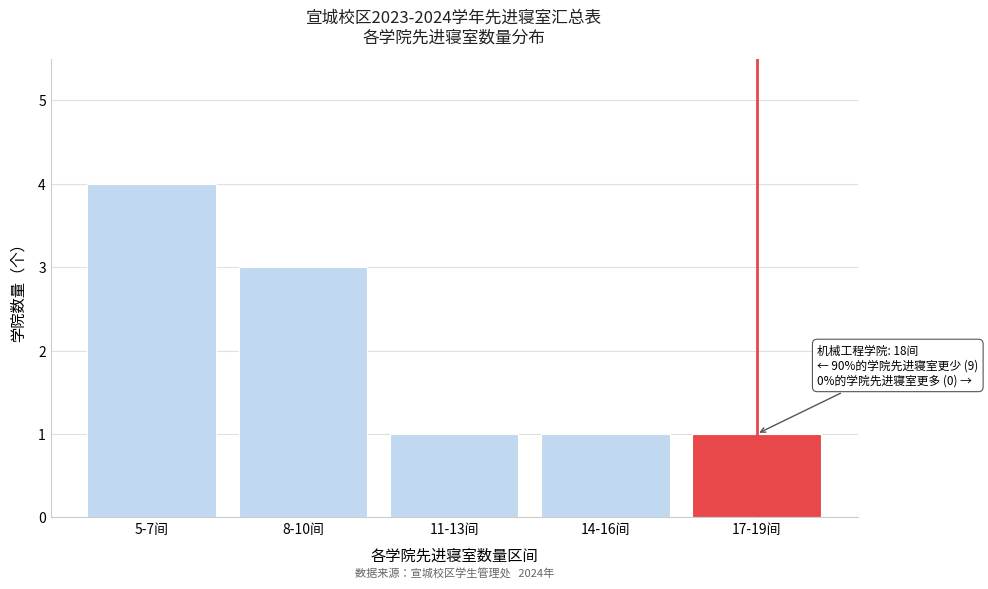

Reading left to right, transcribe all the data shown in this chart.

5-7间=4	8-10间=3	11-13间=1	14-16间=1	17-19间=1